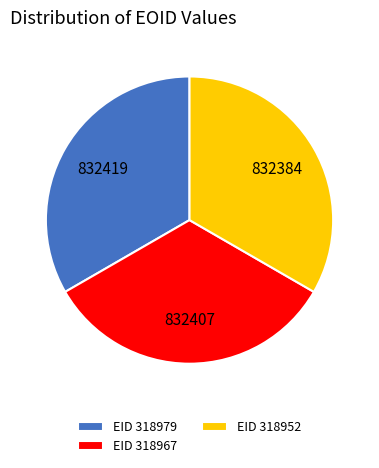

Is there a majority slice in this chart?

No